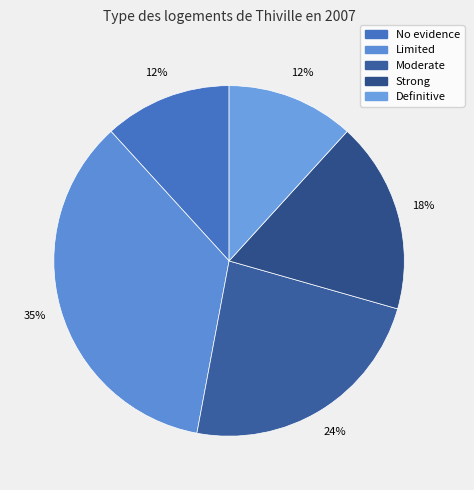

What is the largest slice in the pie chart?

Limited